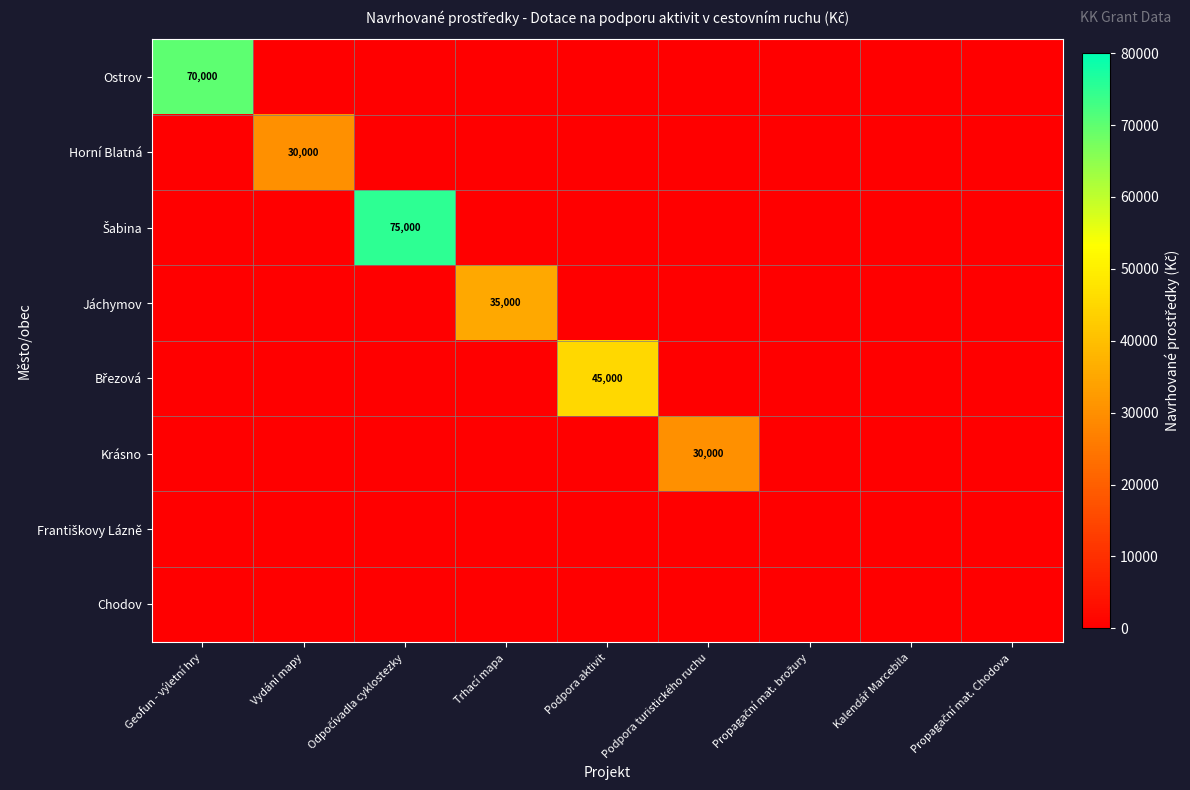

True or false: Krásno has a value of 15906 at Podpora turistického ruchu.

False